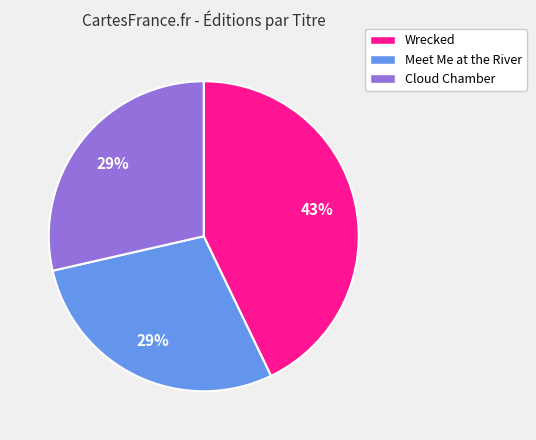

True or false: Wrecked accounts for 43% of the total.

True